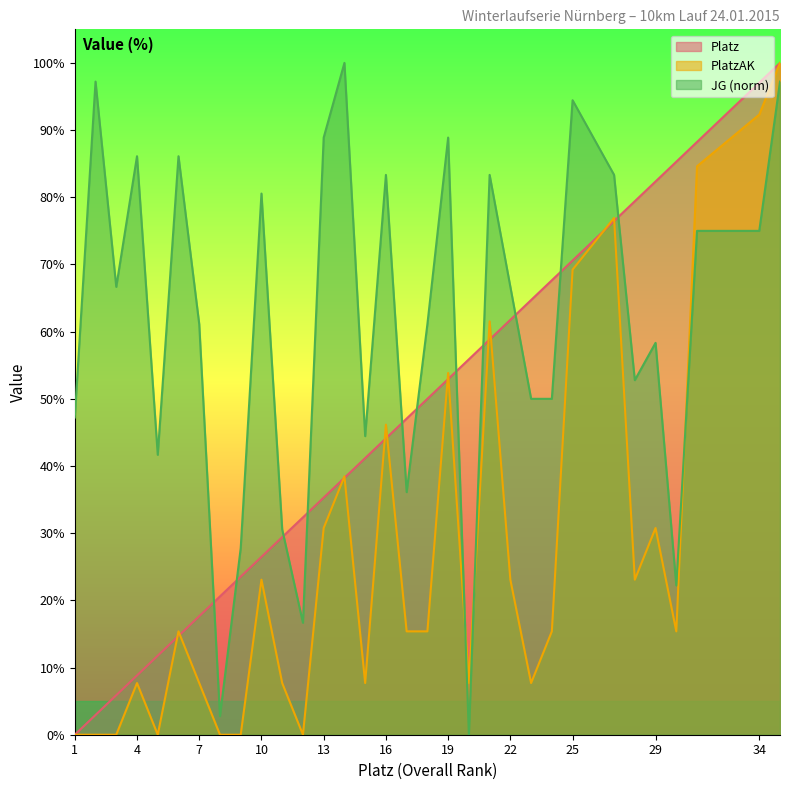

What is the highest value of the PlatzAK series?

100.0